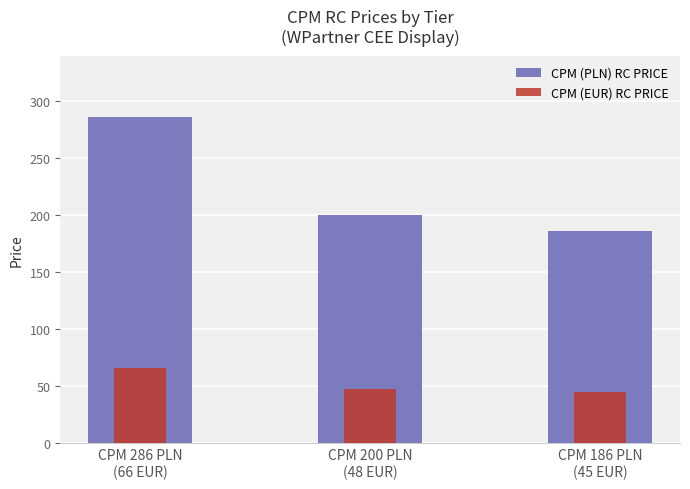

What is the value of the CPM (EUR) RC PRICE bar at the 2nd from the left?

48